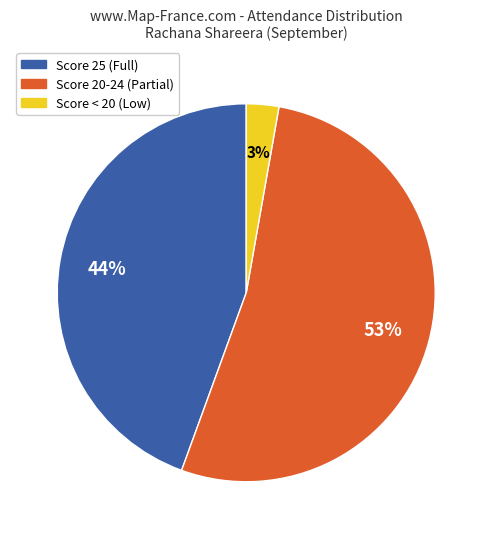

Is there a majority slice in this chart?

Yes